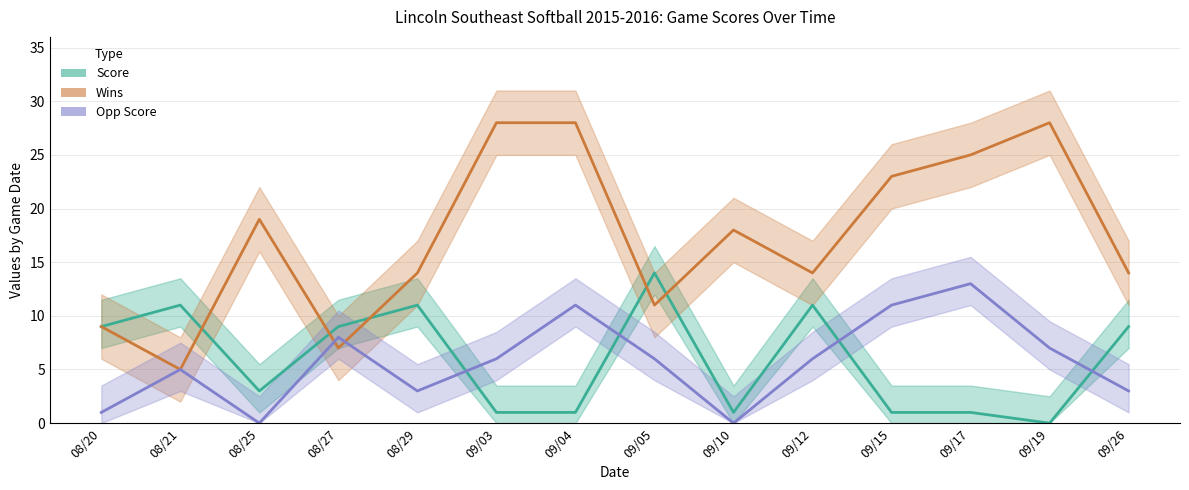

What is the value of the Opp Score point at the 11th from the left?

11